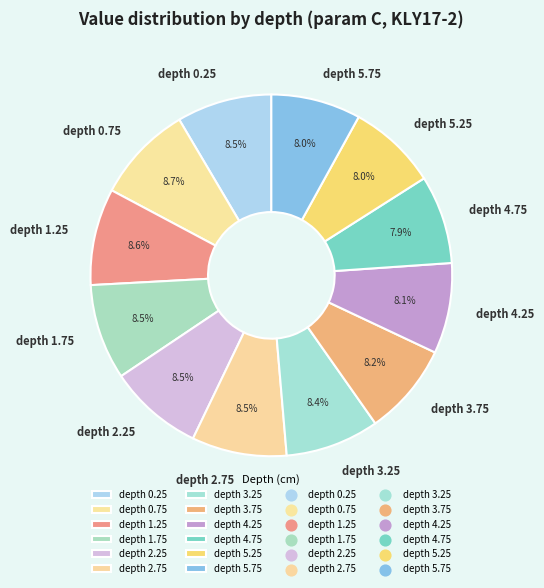

What is the total percentage of depth 2.25 and depth 3.25?

16.9%